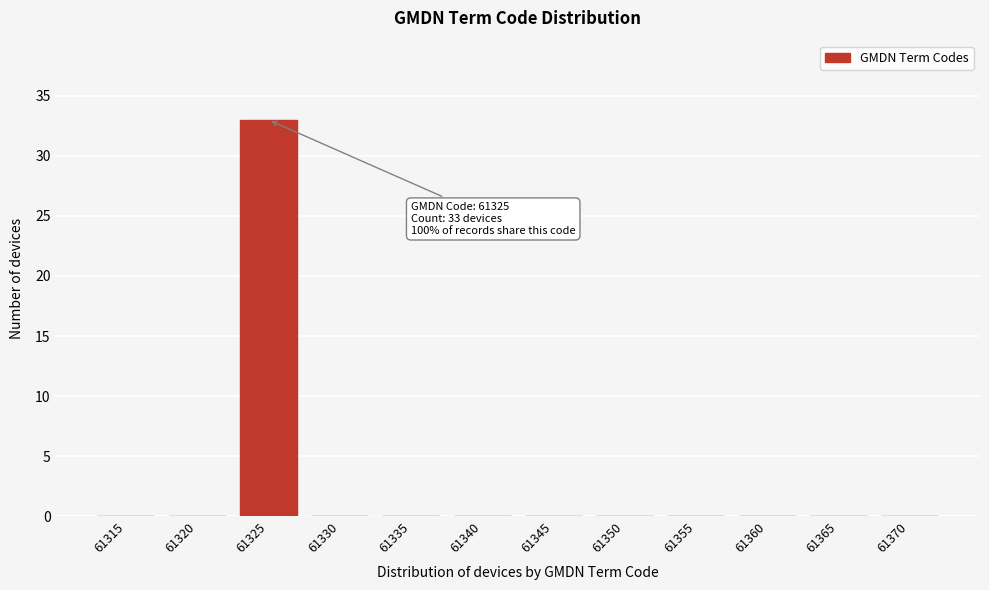

Reading left to right, what are all the values shown in this chart?

61315=0	61320=0	61325=33	61330=0	61335=0	61340=0	61345=0	61350=0	61355=0	61360=0	61365=0	61370=0